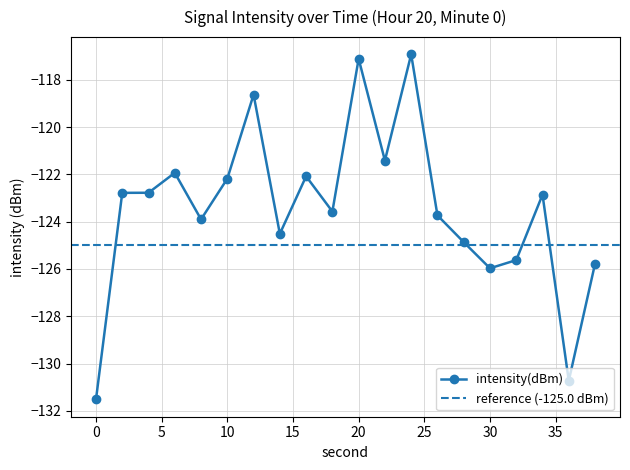

Reading left to right, list all the values displayed in this chart.

-131.5	-122.8	-122.8	-121.9	-123.9	-122.2	-118.6	-124.5	-122.1	-123.6	-117.1	-121.4	-116.9	-123.7	-124.9	-126.0	-125.6	-122.9	-130.7	-125.8